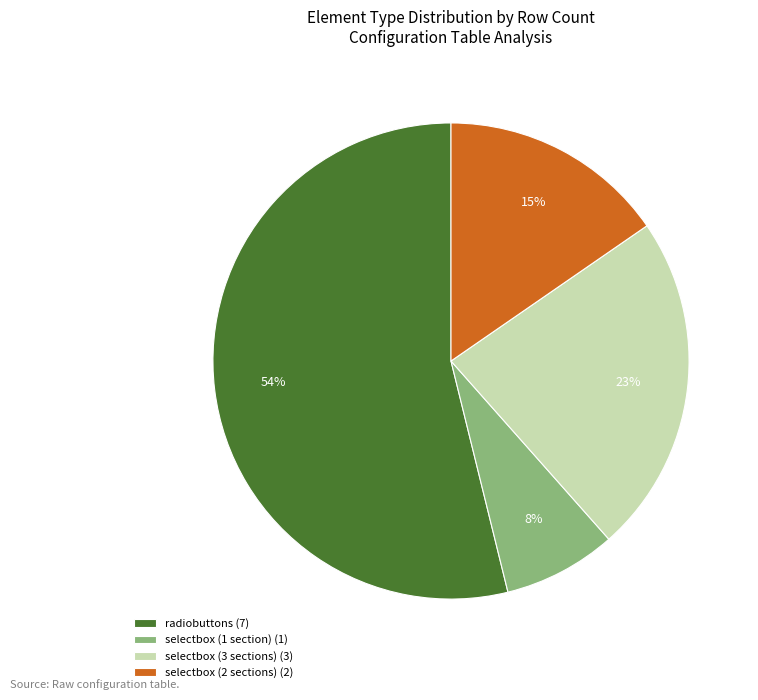

To the nearest percent, what portion does selectbox (3 sections) (3) represent?

23%